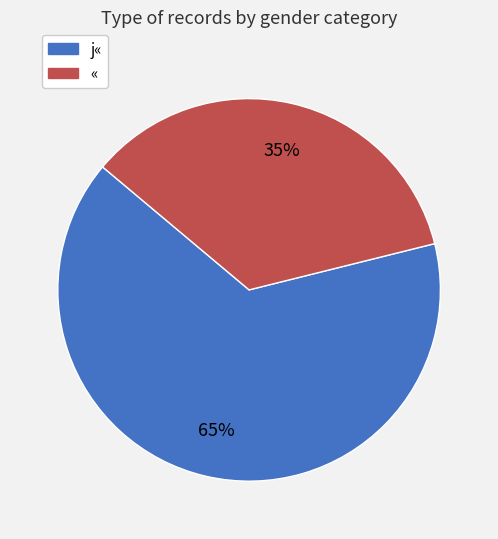

To the nearest percent, what is the difference between the largest and smallest slice percentages?

30%